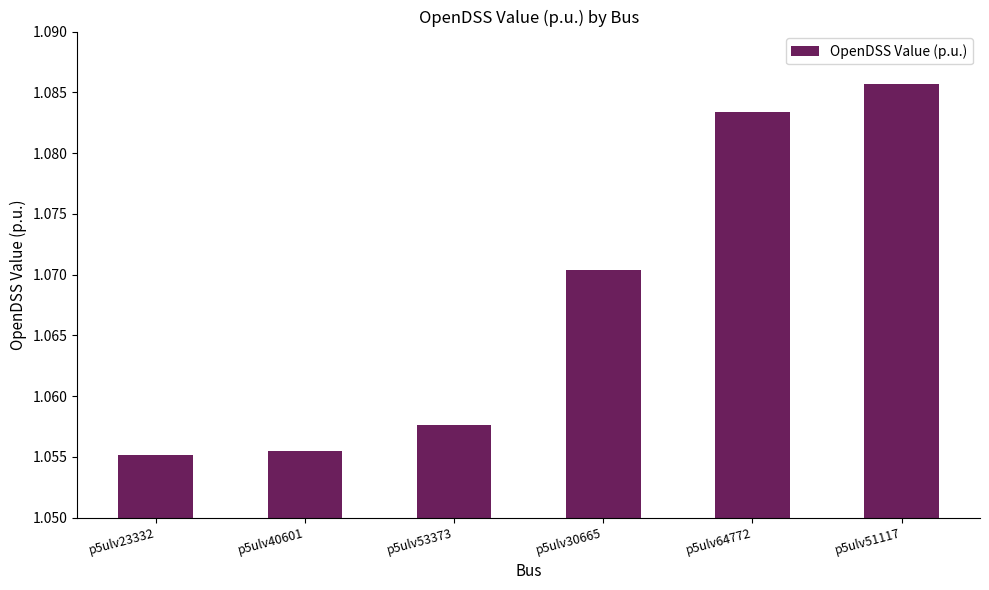

The chart shows a value of 1.8 at p5ulv30665. True or false?

False